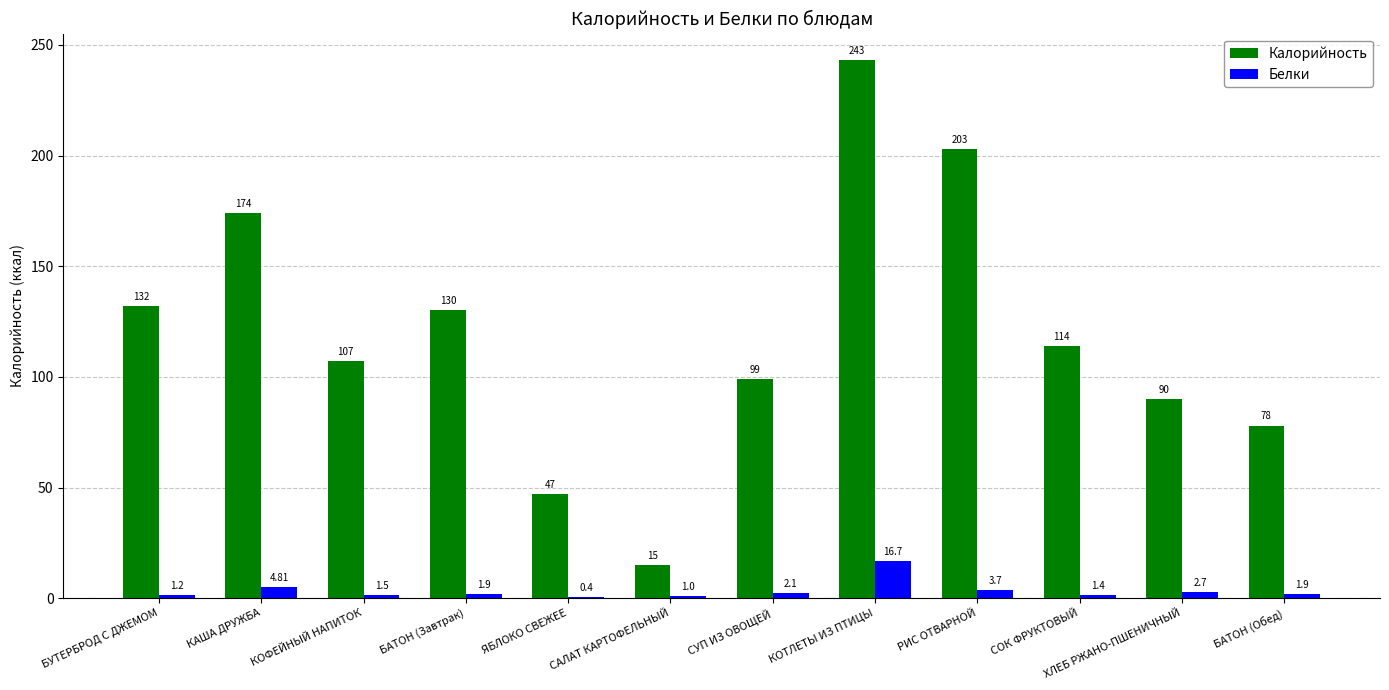

At which category is the sum across all series the highest?

КОТЛЕТЫ ИЗ ПТИЦЫ